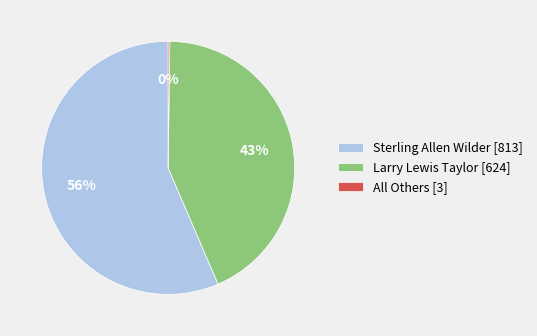

Is the sum of Larry Lewis Taylor [624] and Sterling Allen Wilder [813] greater than half?

Yes